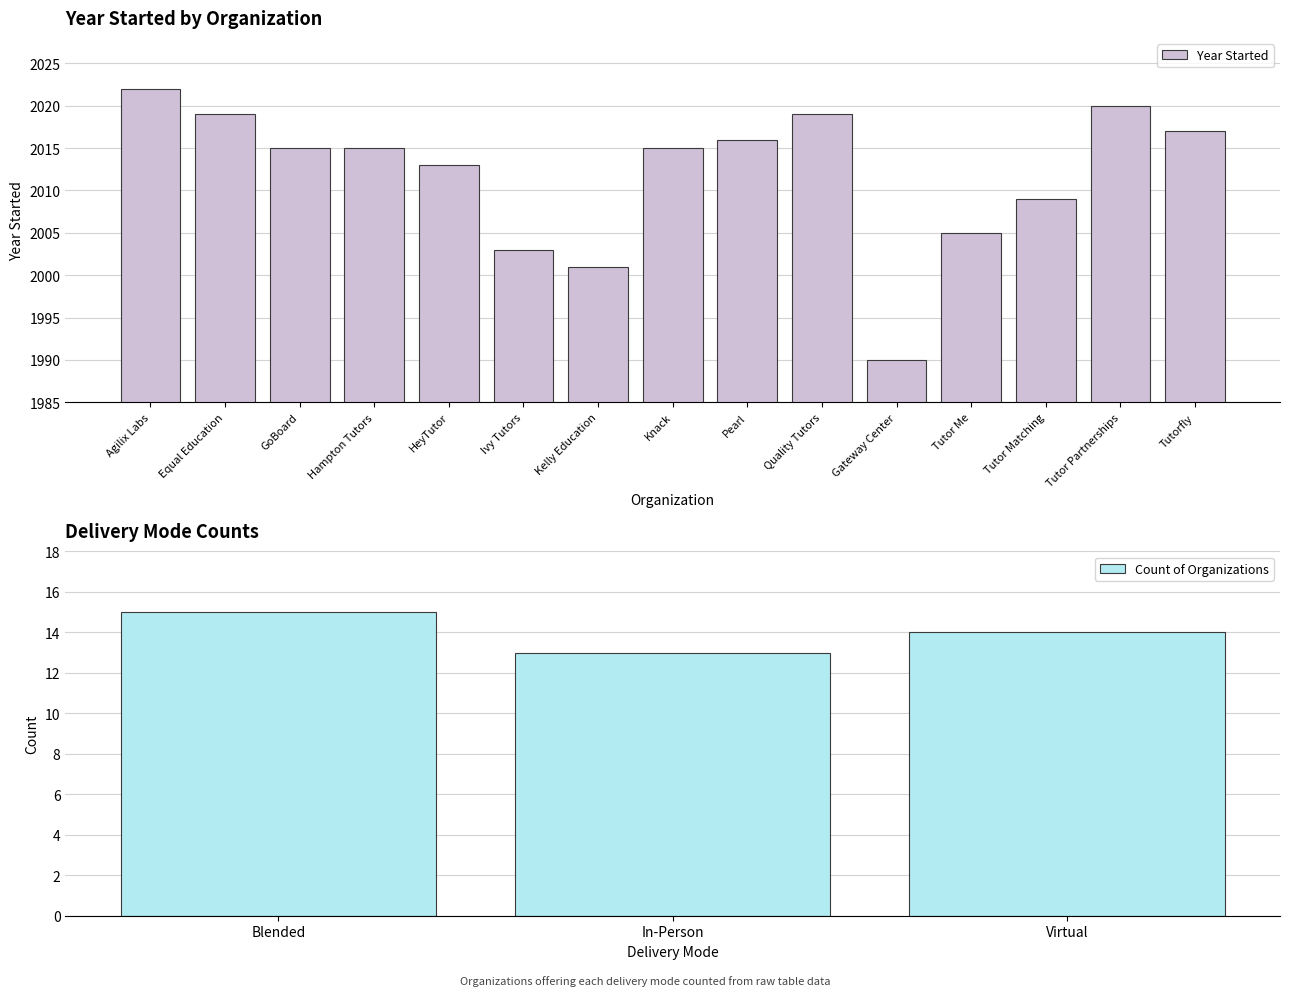

At which label does Year Started reach its minimum?

Gateway Center